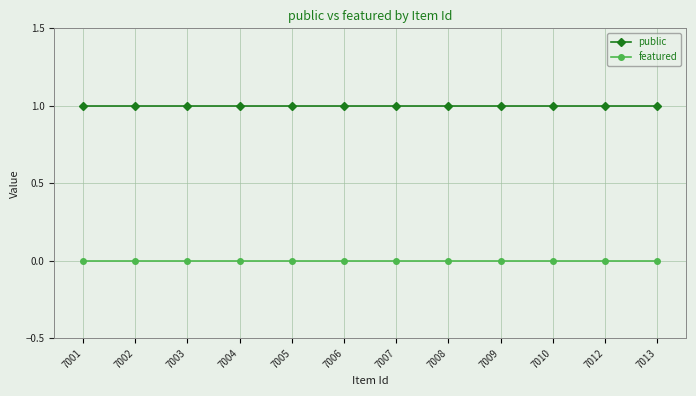

What are all the series names shown in the legend?

public, featured